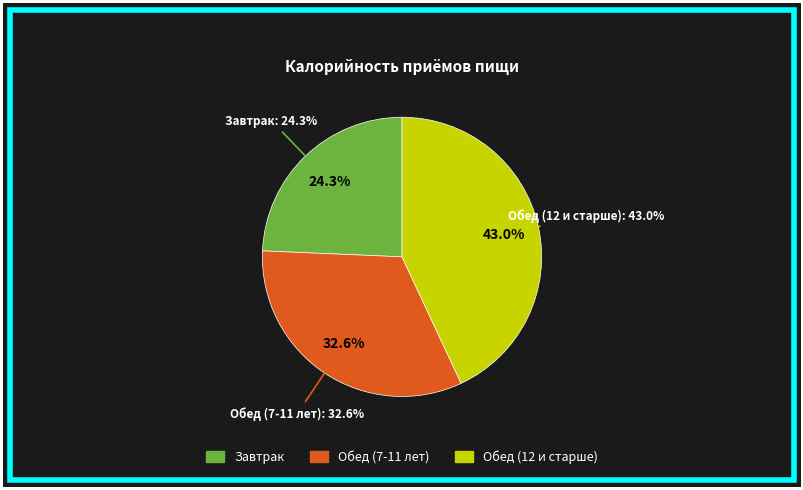

Does Обед (7-11 лет) account for over 50% of the chart?

No